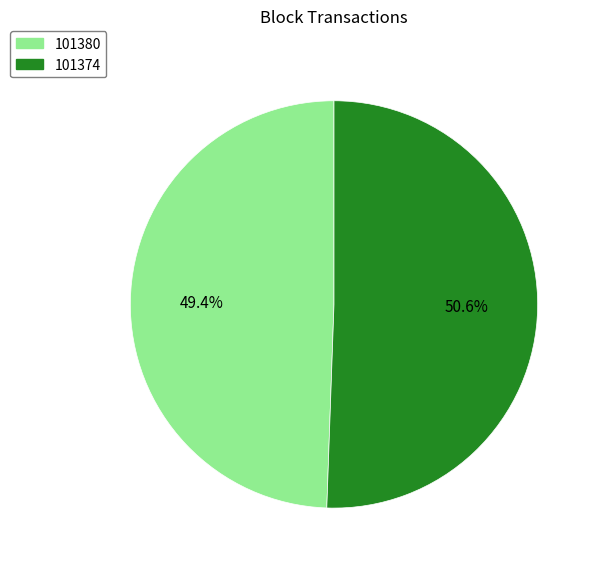

To the nearest percent, what portion does 101374 represent?

51%